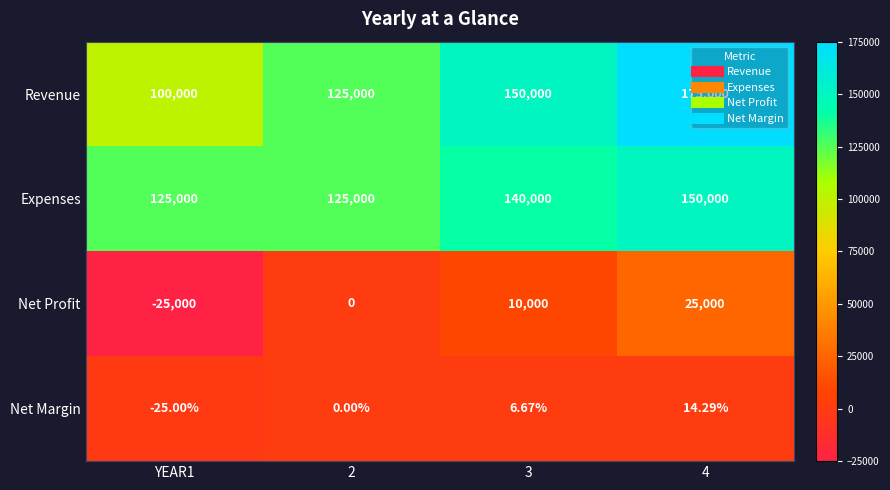

Rank the series by their maximum value, from lowest to highest.

Net Margin, Net Profit, Expenses, Revenue